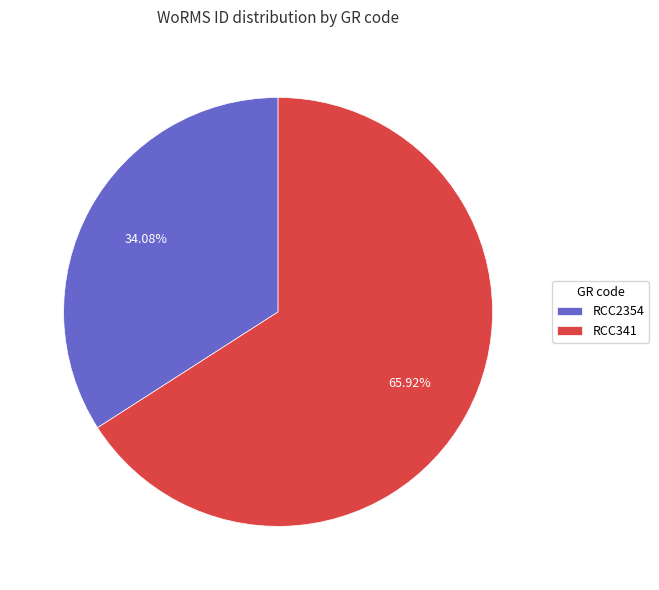

Rank the categories by value from highest to lowest.

RCC341, RCC2354